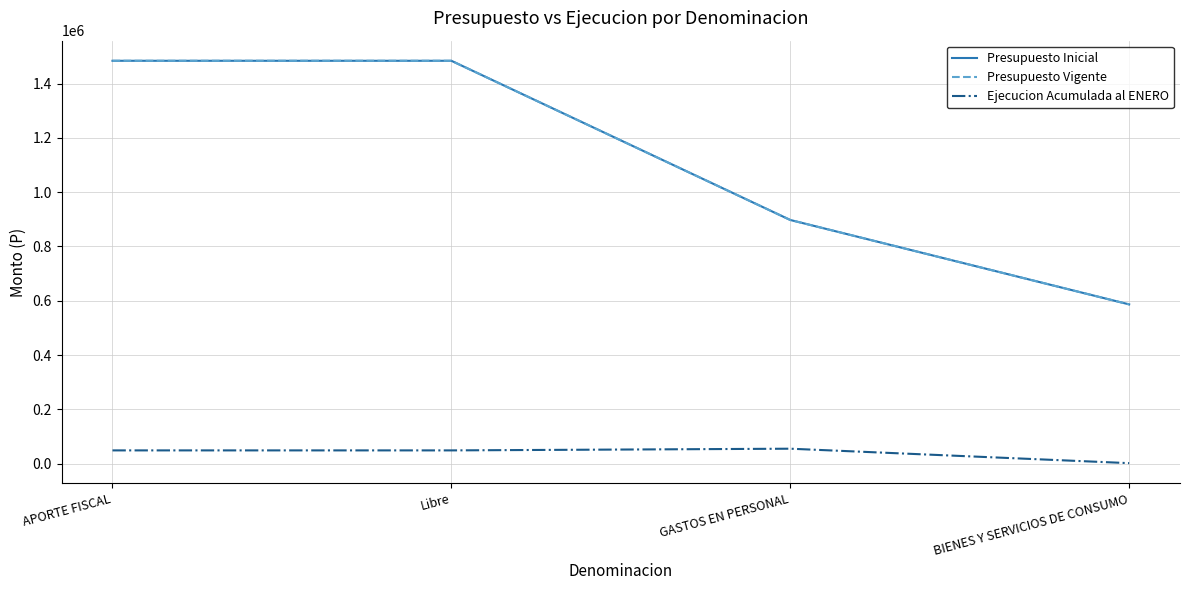

Is this an area chart (filled region under the line)?

No